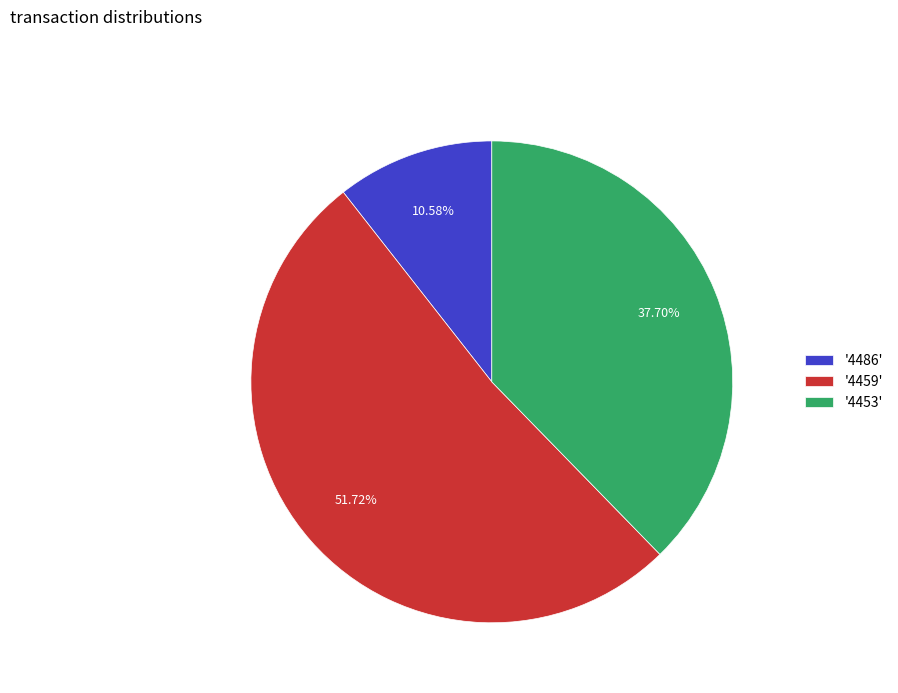

What is the majority slice?

'4459'